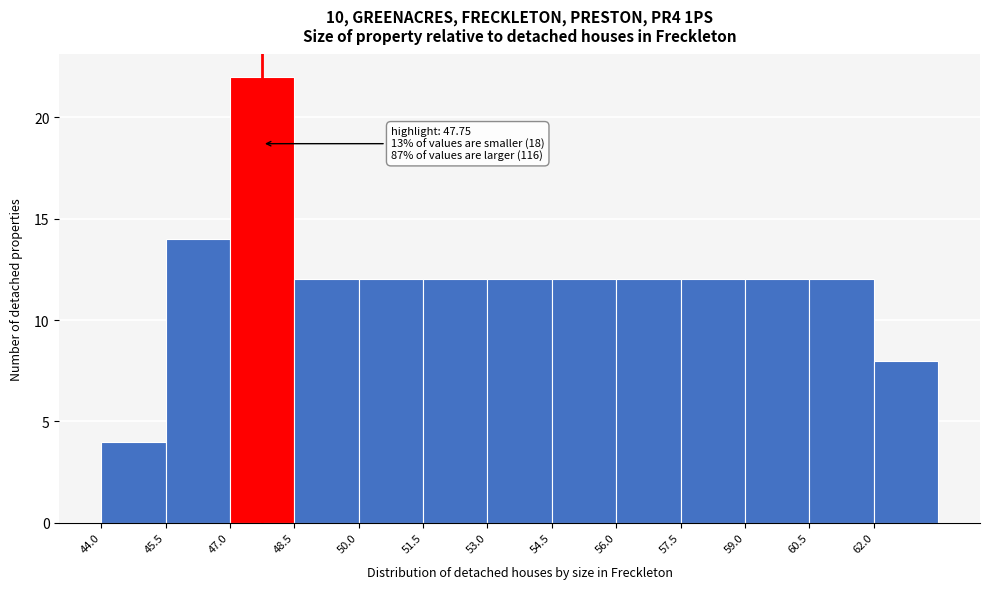

Which range on the x-axis has the tallest bar?

47.0 to 48.5